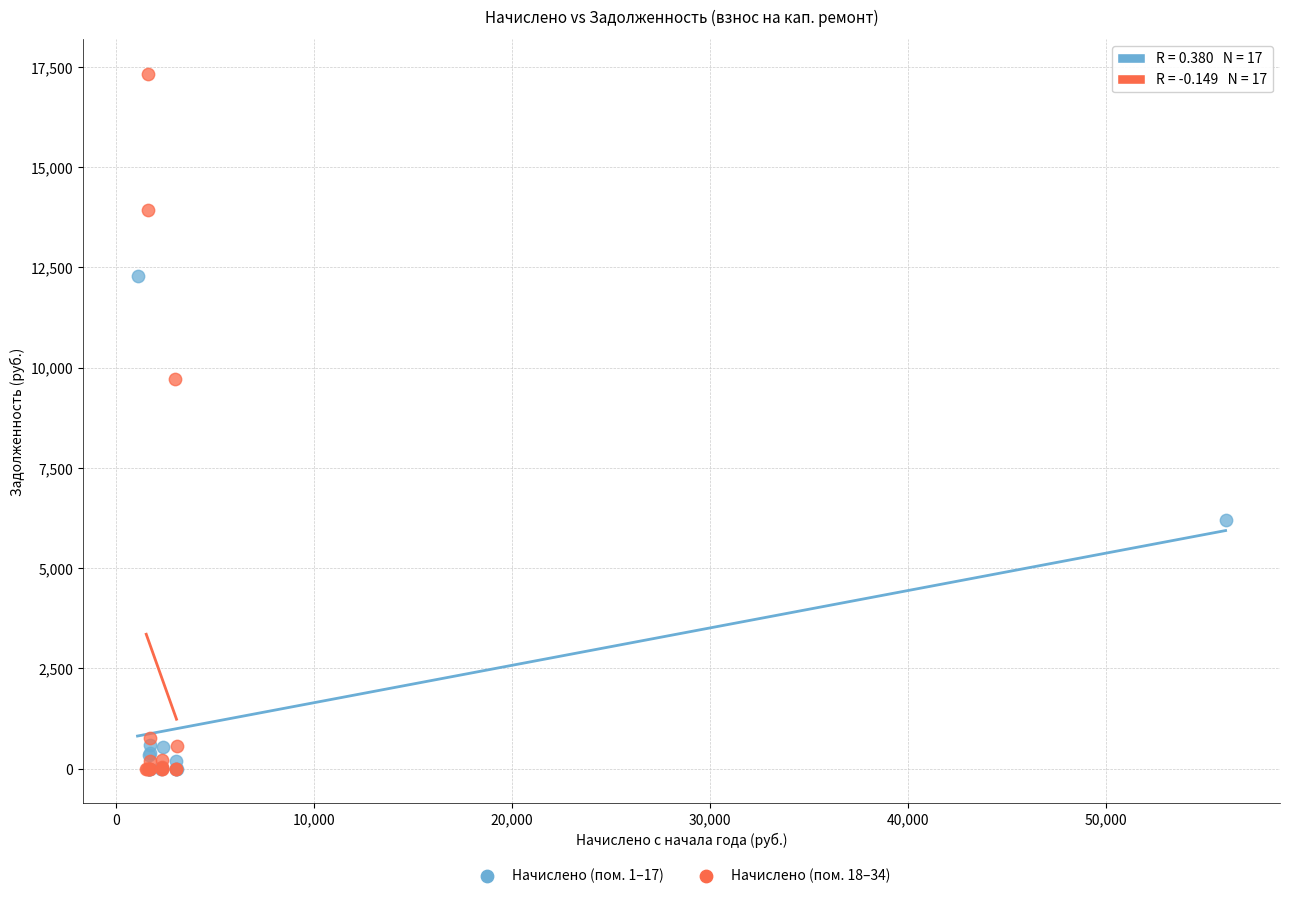

Which series reaches the maximum Y coordinate?

Начислено (пом. 18–34)